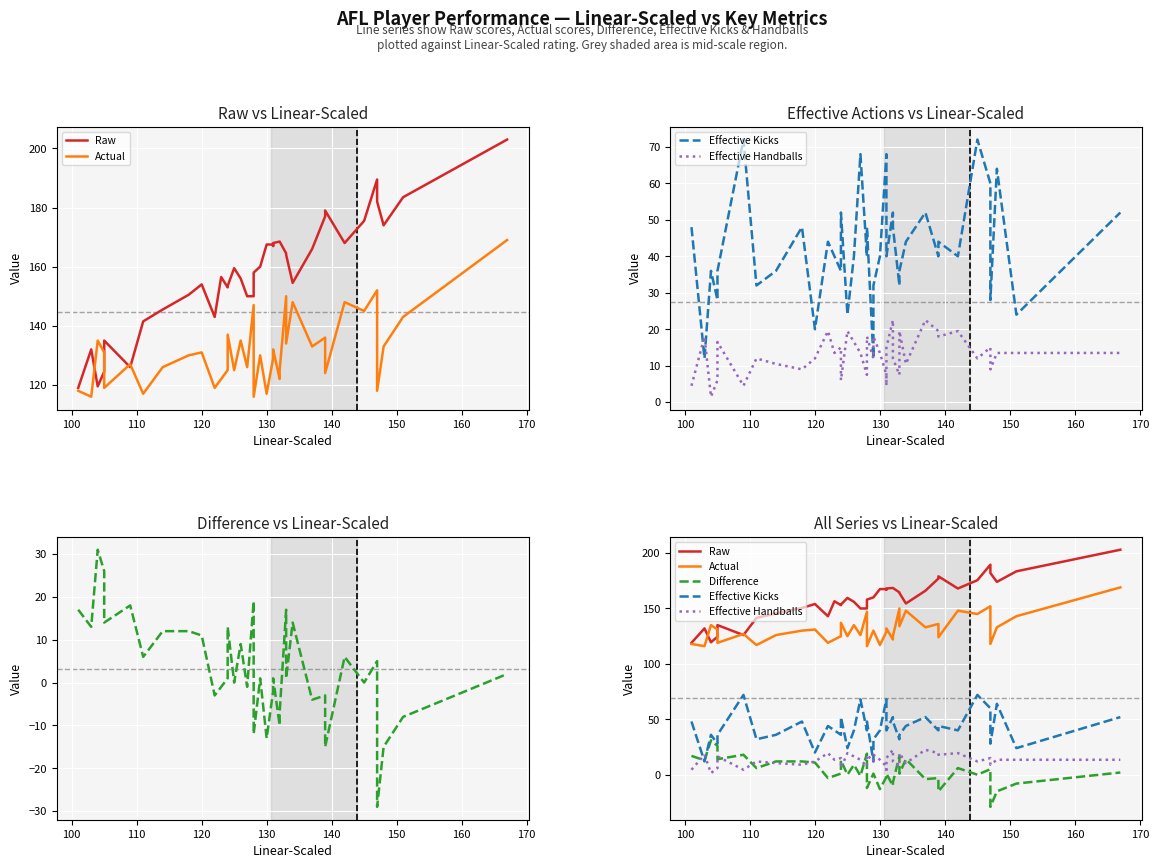

True or false: Difference has more than 0 interior local peaks.

True